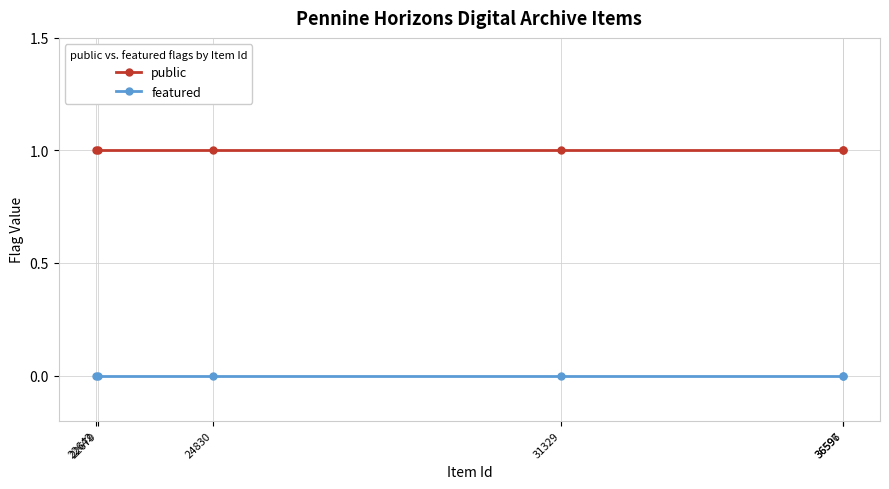

True or false: public and featured intersect in this chart.

False